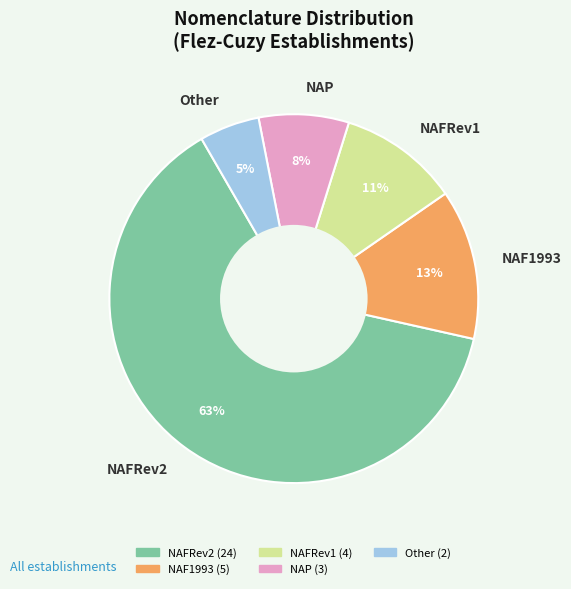

Which category has the biggest portion of the pie?

NAFRev2